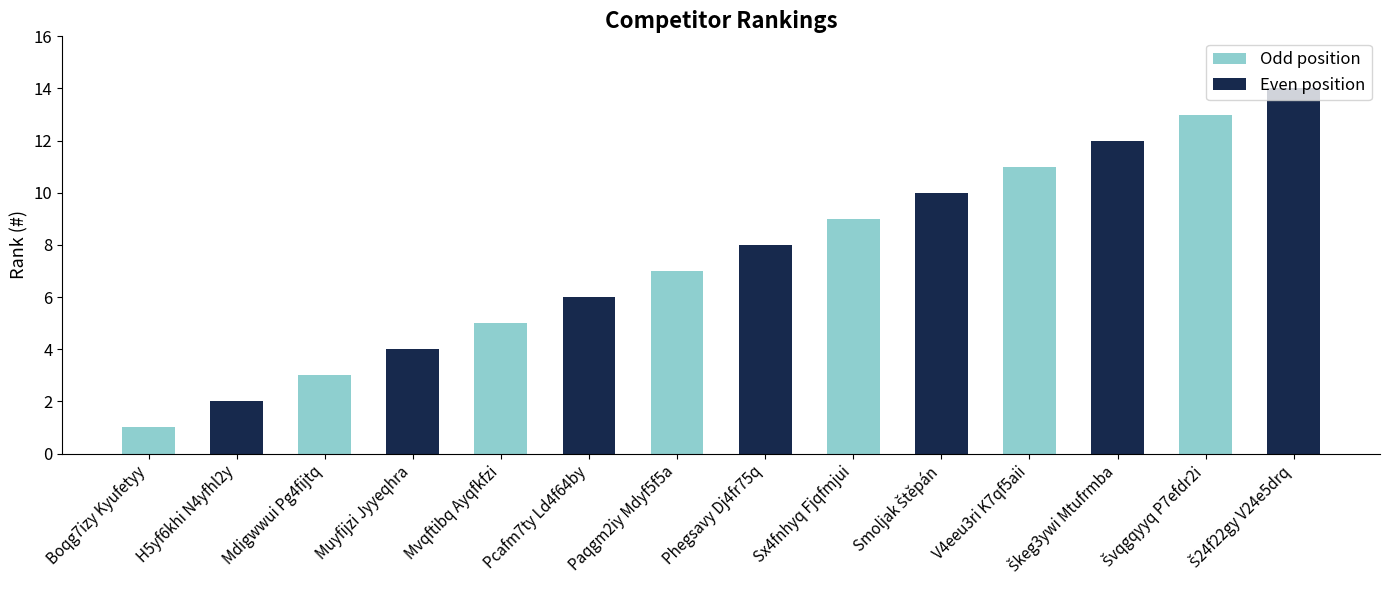

What is the sum of all values?

105